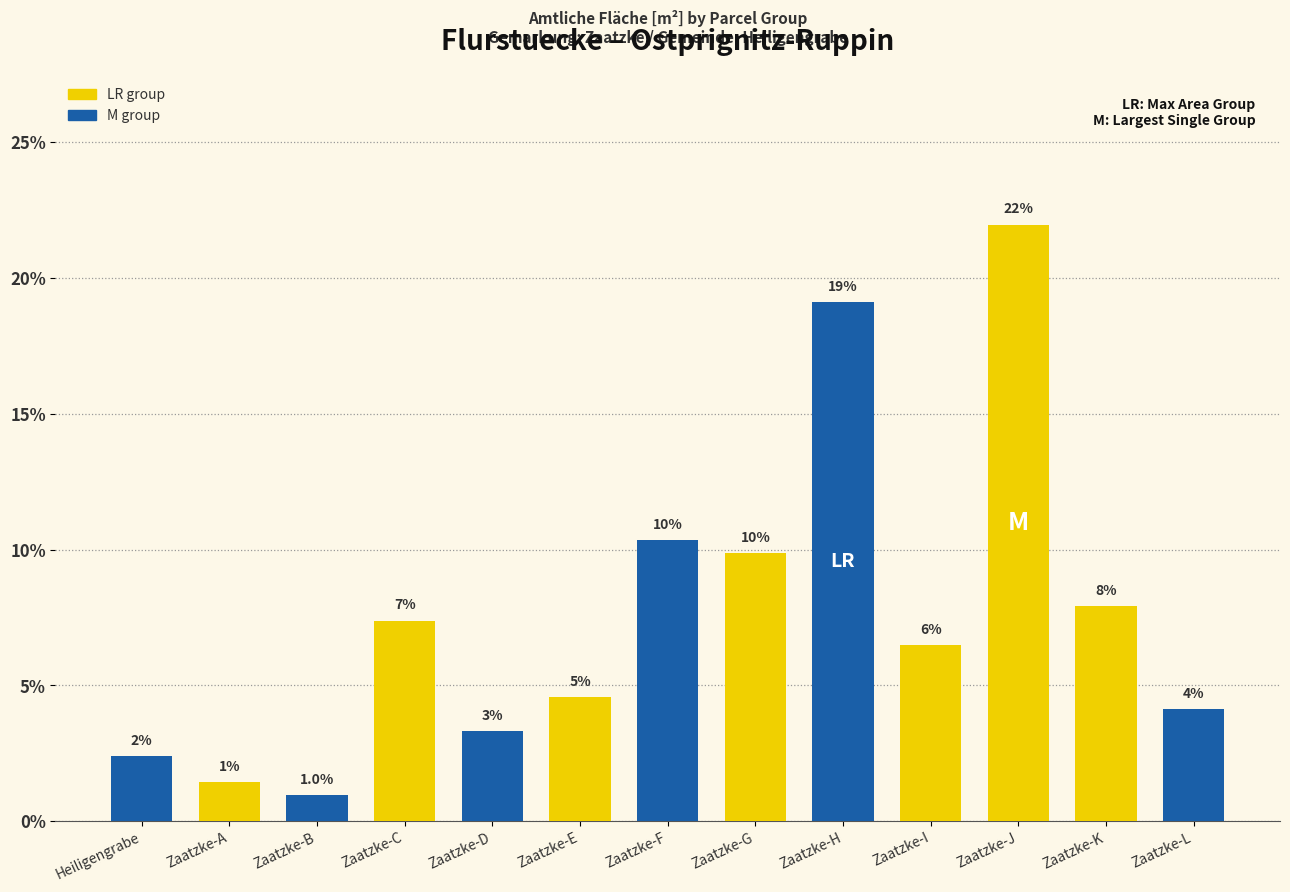

Rank the categories by value from highest to lowest.

Zaatzke-J, Zaatzke-H, Zaatzke-F, Zaatzke-G, Zaatzke-K, Zaatzke-C, Zaatzke-I, Zaatzke-E, Zaatzke-L, Zaatzke-D, Heiligengrabe, Zaatzke-A, Zaatzke-B